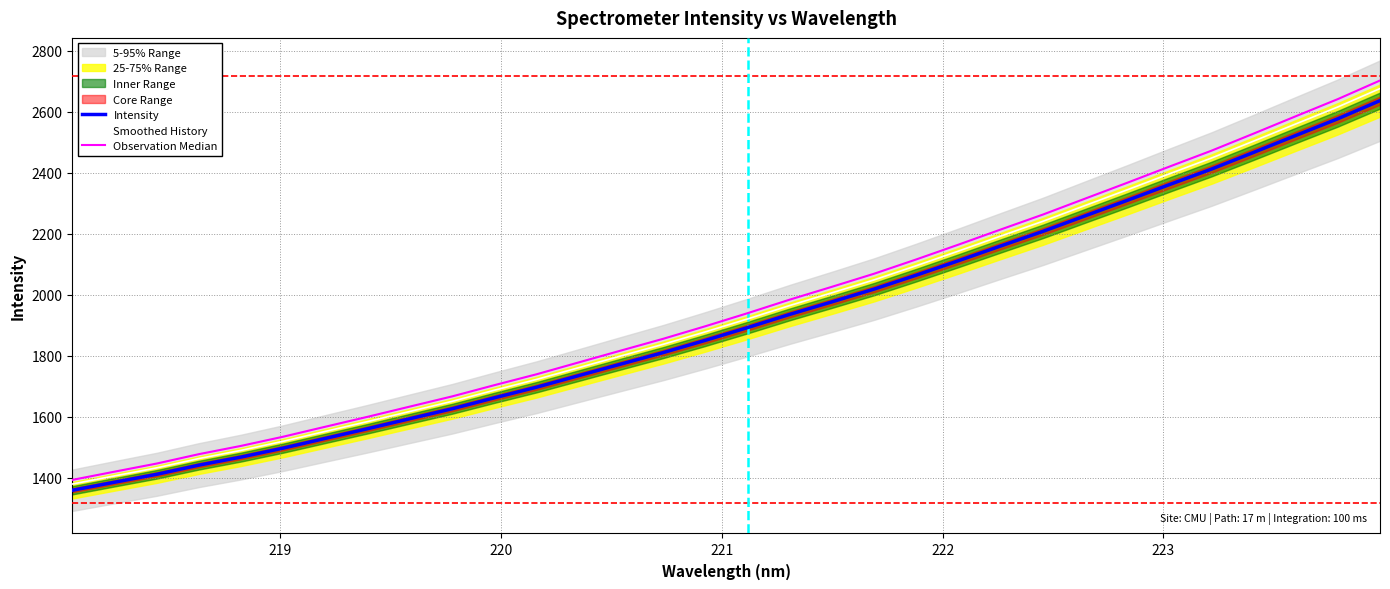

Reading left to right, what are all the values shown in this chart?

Intensity: 1358.2	1384.5	1410.5	1440.6	1467.1	1496.5	1528.5	1560.2	1592.9	1625.5	1661.4	1696.2	1734.3	1772.2	1809.7	1849.9	1891.7	1935.0	1976.0	2017.9	2063.6	2110.9	2159.3	2207.0	2257.9	2308.7	2360.4	2411.4	2466.1	2521.6	2576.5	2635.9
Smoothed History: 1378.6	1405.3	1431.7	1462.2	1489.1	1519.0	1551.4	1583.6	1616.8	1649.9	1686.3	1721.7	1760.3	1798.7	1836.9	1877.7	1920.0	1964.0	2005.7	2048.2	2094.6	2142.6	2191.7	2240.1	2291.8	2343.3	2395.8	2447.6	2503.1	2559.4	2615.2	2675.5
Observation Median: 1392.1	1419.1	1445.8	1476.6	1503.8	1534.0	1566.7	1599.2	1632.7	1666.1	1702.9	1738.7	1777.6	1816.5	1855.0	1896.2	1939.0	1983.4	2025.4	2068.3	2115.2	2163.7	2213.3	2262.2	2314.4	2366.4	2419.4	2471.7	2527.7	2584.6	2641.0	2701.8